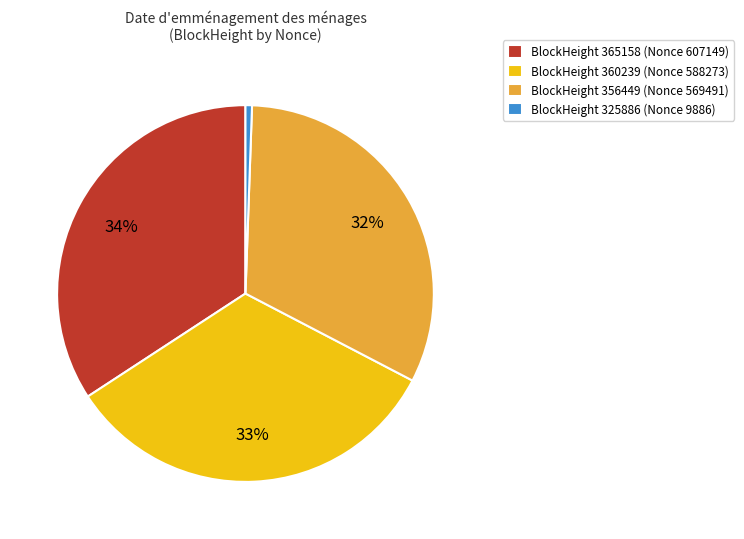

Count the number of slices in the pie.

4